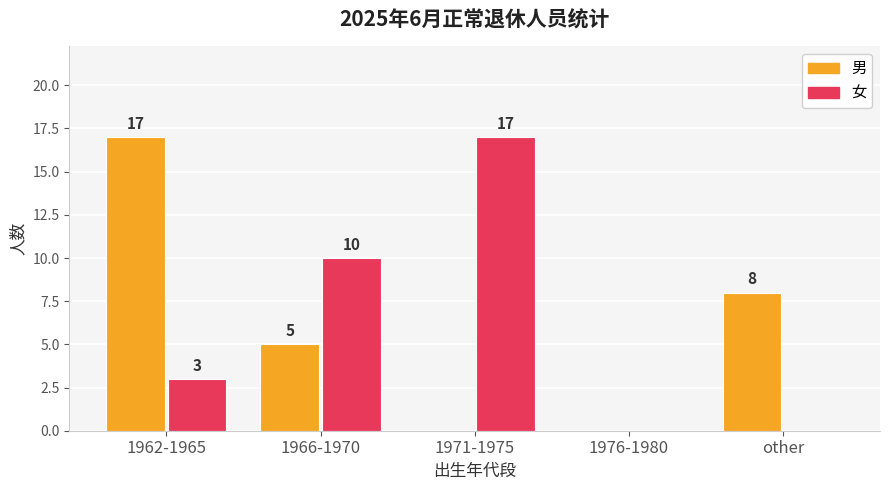

Is the value of 女 at 1966-1970 greater than the value of 男 at 1966-1970?

Yes